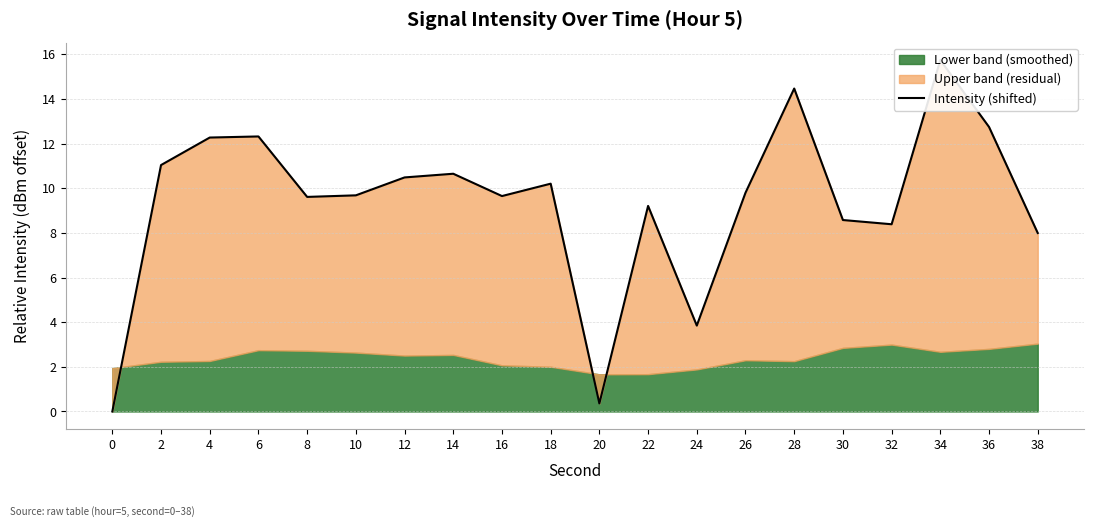

What is the value of the 7th point from the left?

10.5